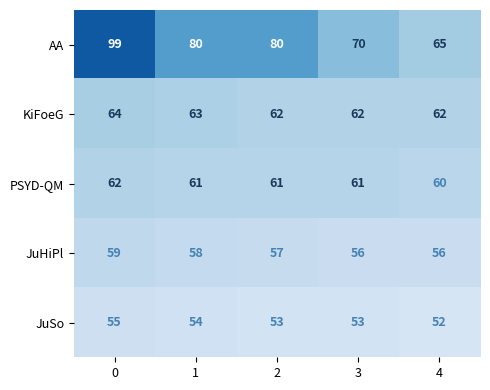

How many JuSo values are between 53 and 54?

3